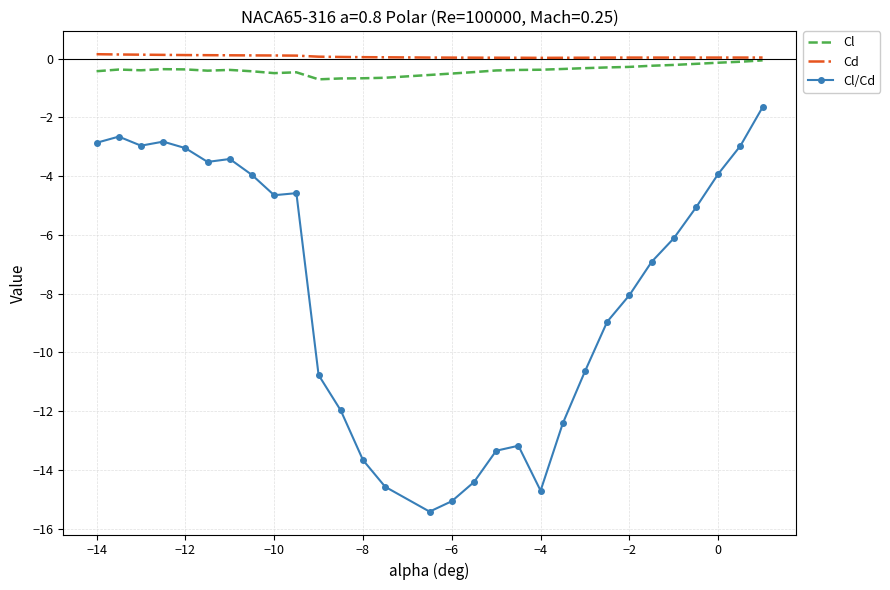

What is the smallest value displayed?

-15.4